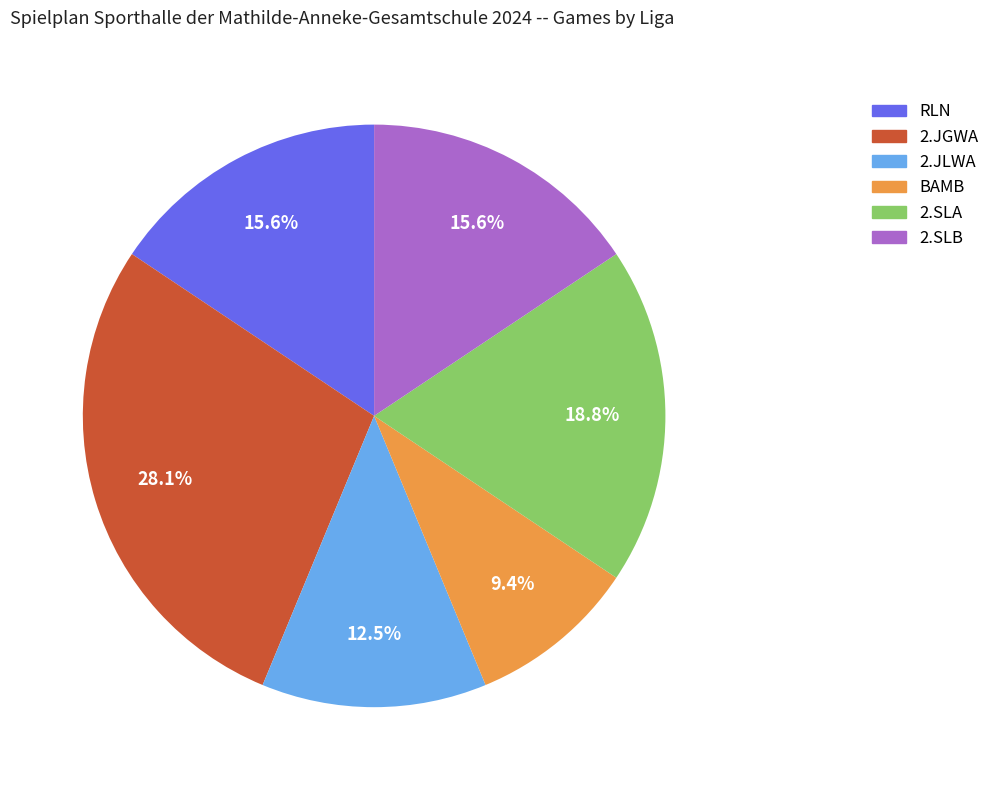

How many segments does this pie chart have?

6